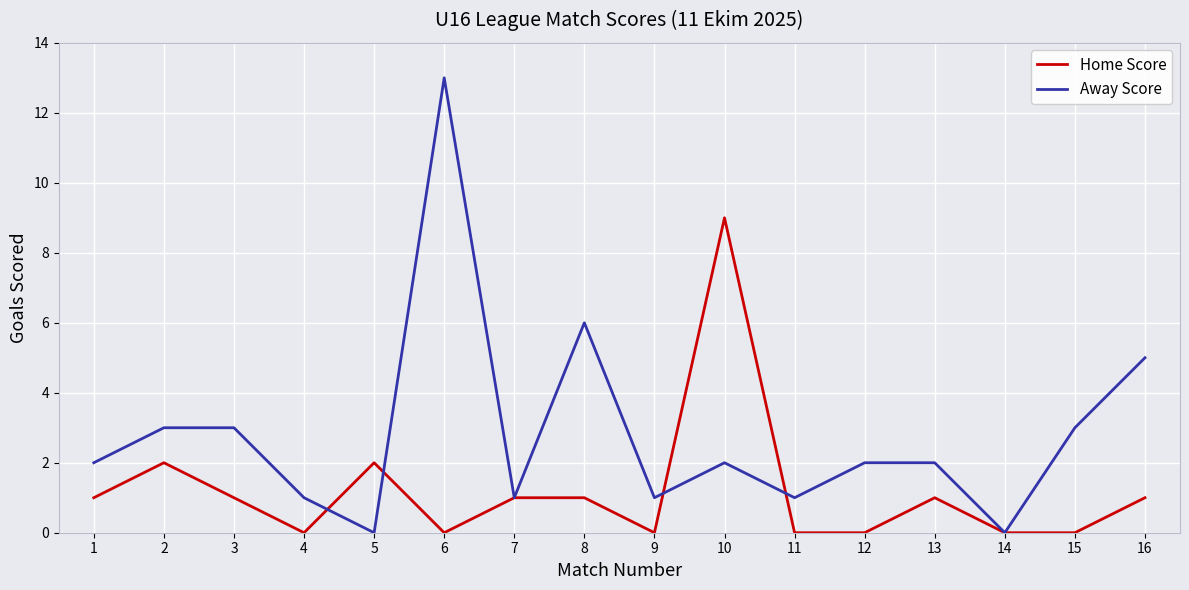

How many lines are shown in the chart?

2